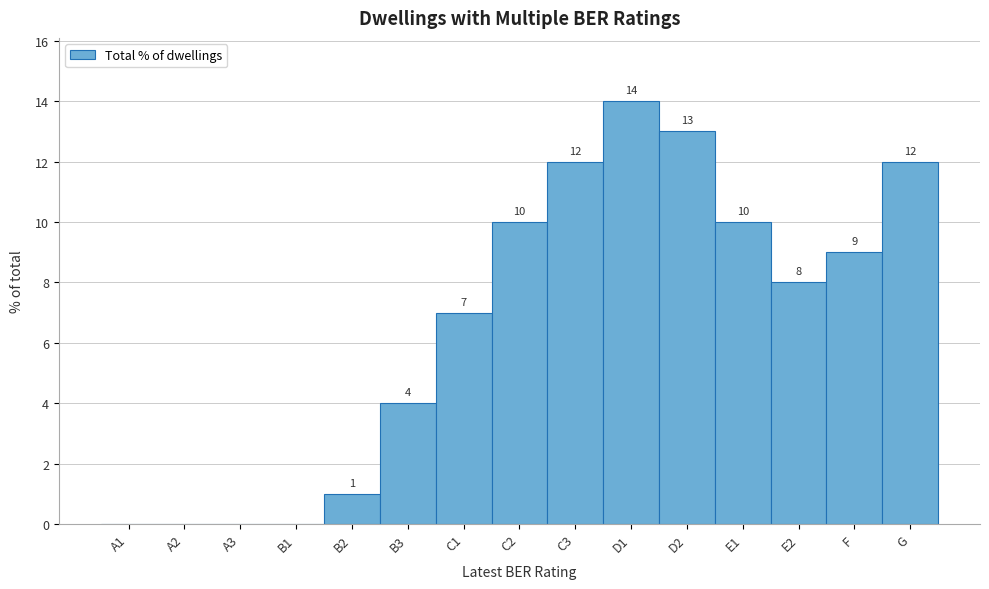

Reading left to right, list all the values displayed in this chart.

A1=0	A2=0	A3=0	B1=0	B2=1	B3=4	C1=7	C2=10	C3=12	D1=14	D2=13	E1=10	E2=8	F=9	G=12